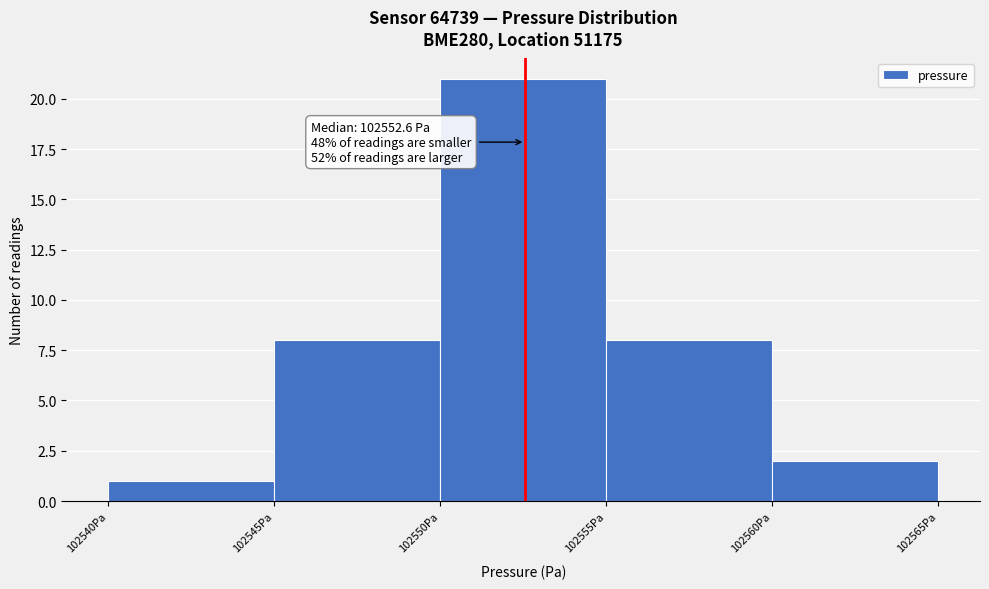

Over which range of the x-axis is the bar tallest?

102550 to 102555